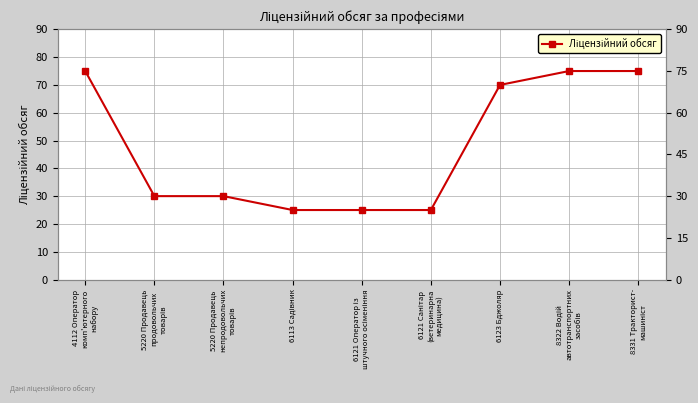

The chart shows a value of 36 at 6121 Оператор із
штучного осіменіння. True or false?

False